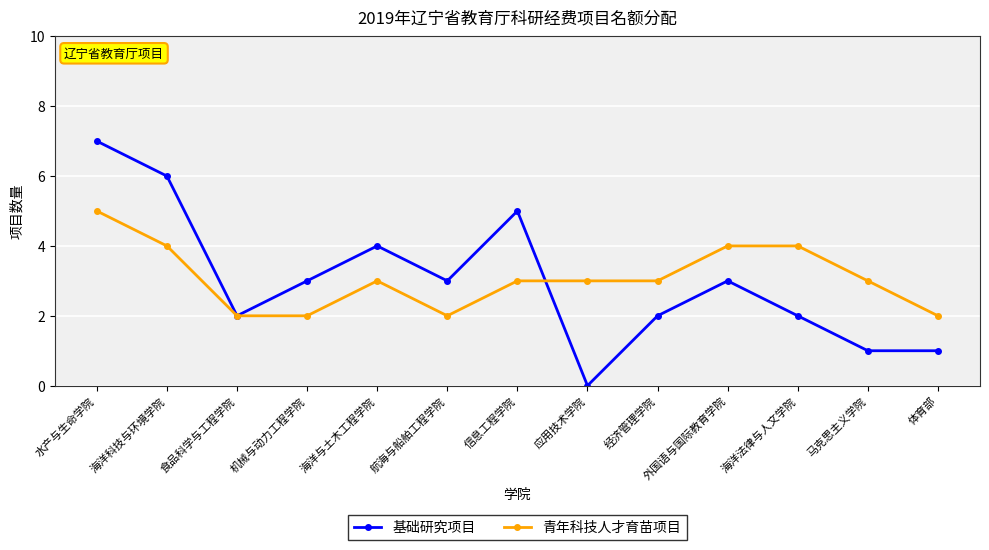

At 机械与动力工程学院, list the series in order from largest to smallest.

基础研究项目, 青年科技人才育苗项目